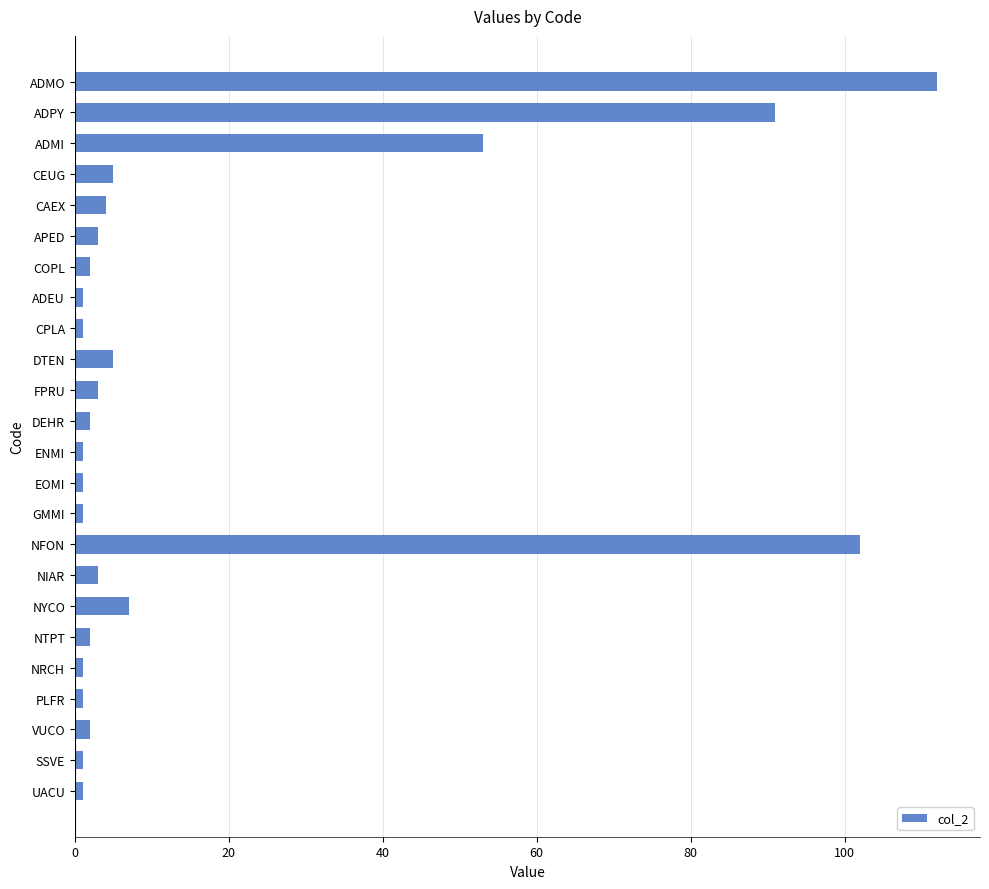

How many data points does each series have?

24